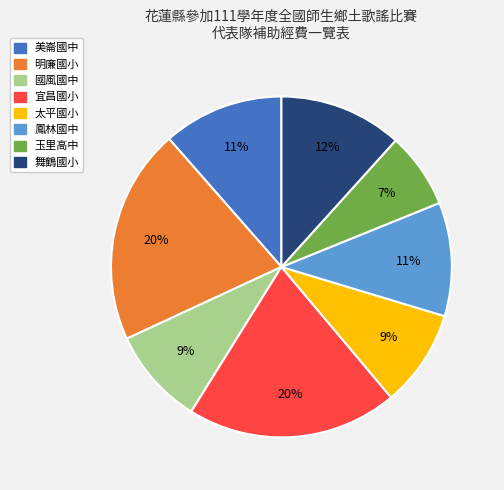

To the nearest percent, what portion does 玉里高中 represent?

7%